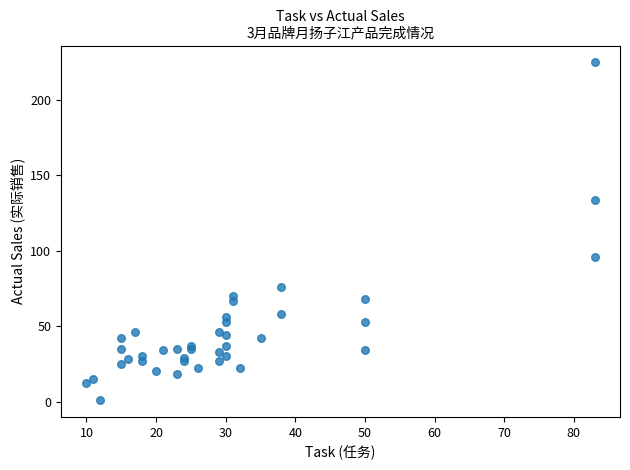

What Y value in the scatter plot is closest to 113?

96